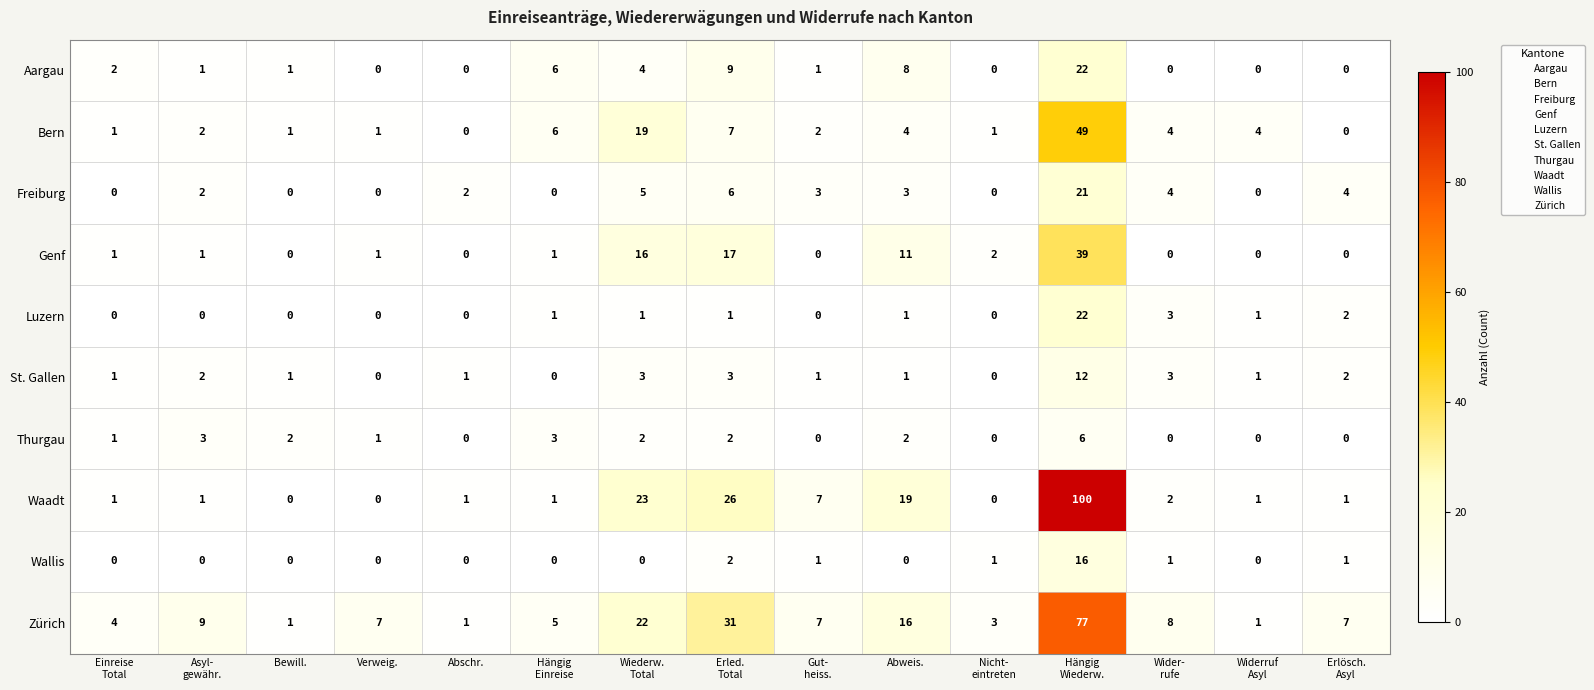

Is it true that Luzern equals -7 at Bewill.?

False